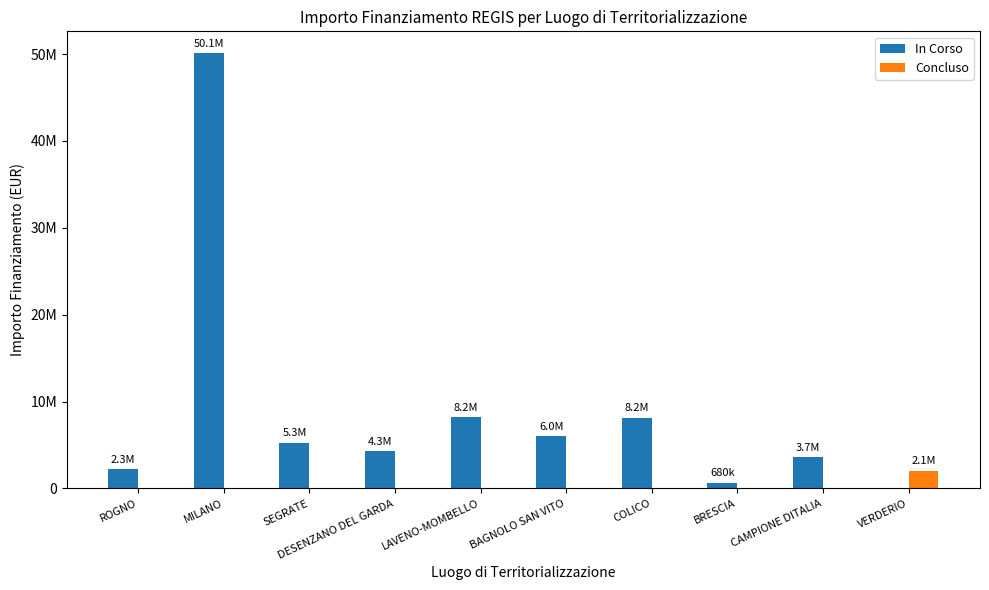

What are all the series names shown in the legend?

In Corso, Concluso